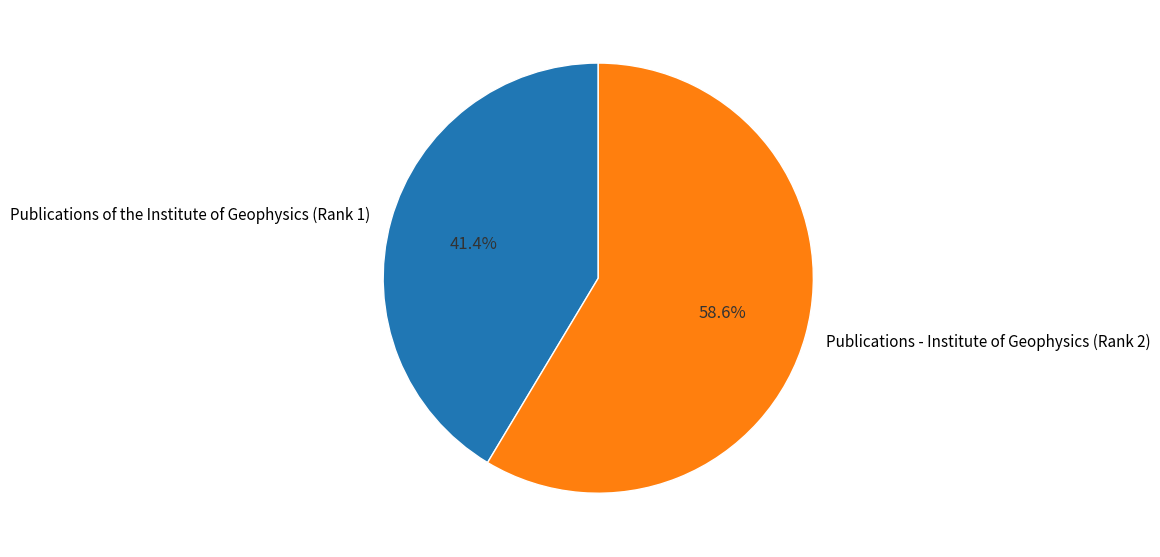

The Publications - Institute of Geophysics (Rank 2) slice represents 44% of the pie. True or false?

False